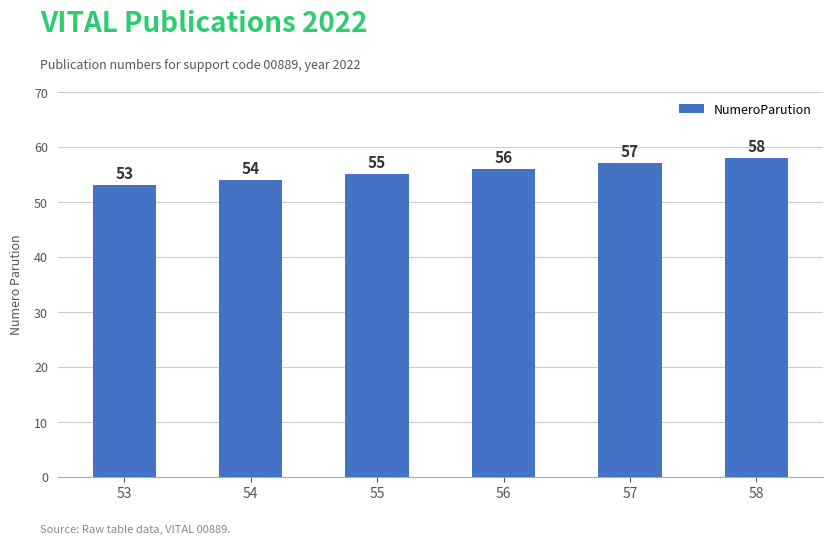

Are the bars horizontal?

No